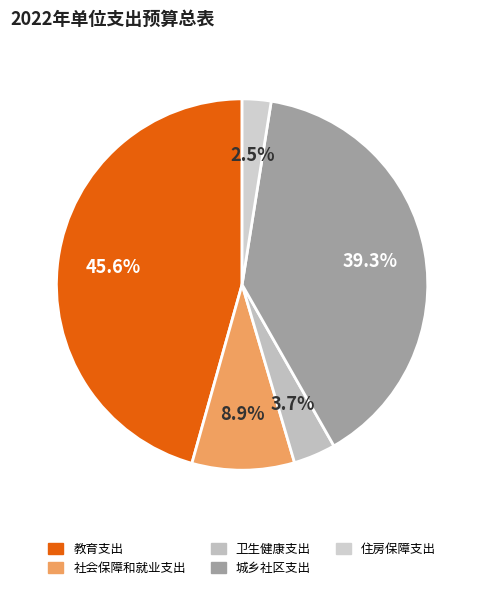

Is it true that 社会保障和就业支出 is 9% of the pie?

True